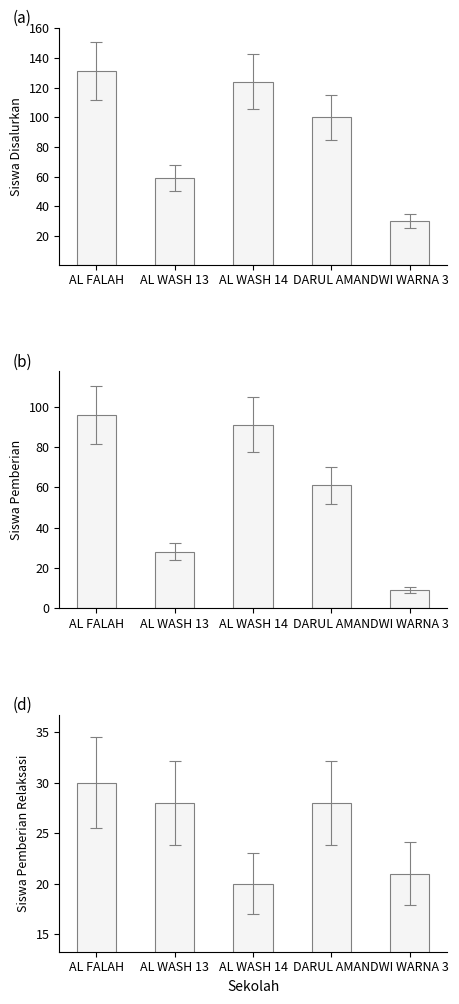

At which label does Pemberian first exceed 61?

AL FALAH